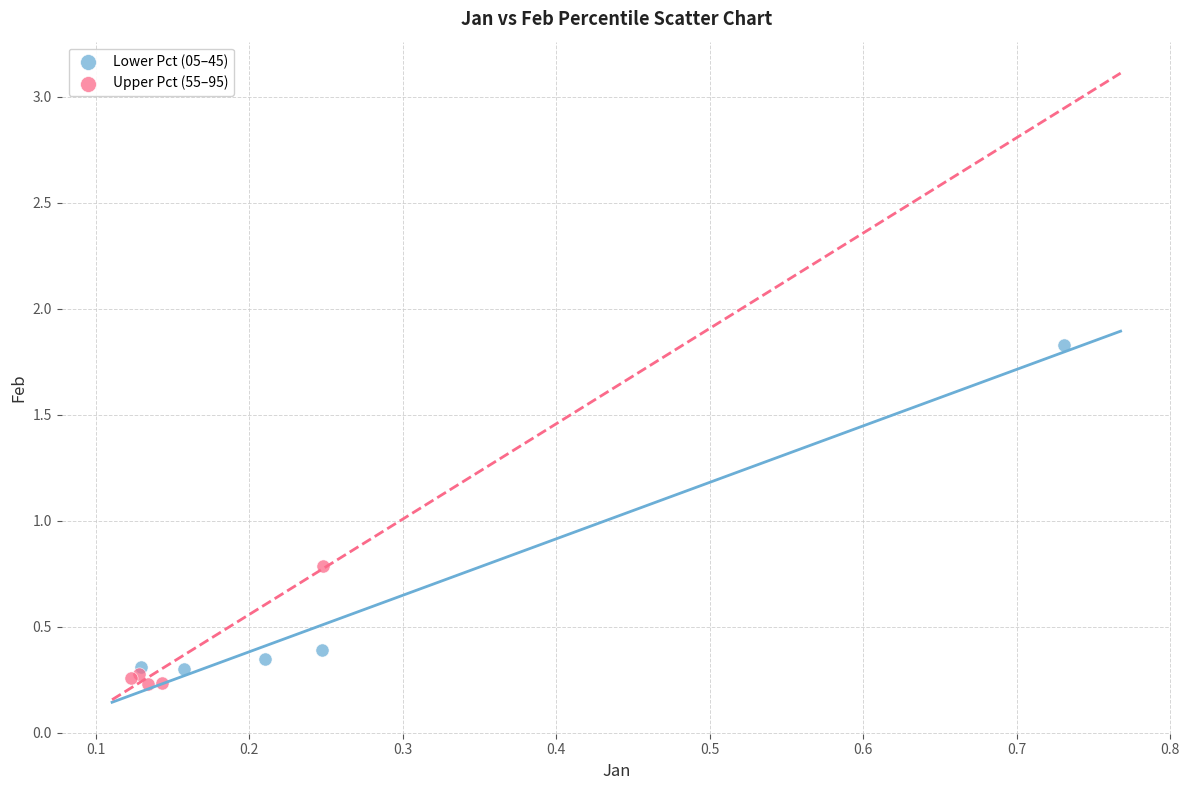

Which series contains the highest Y value?

Lower Pct (05–45)